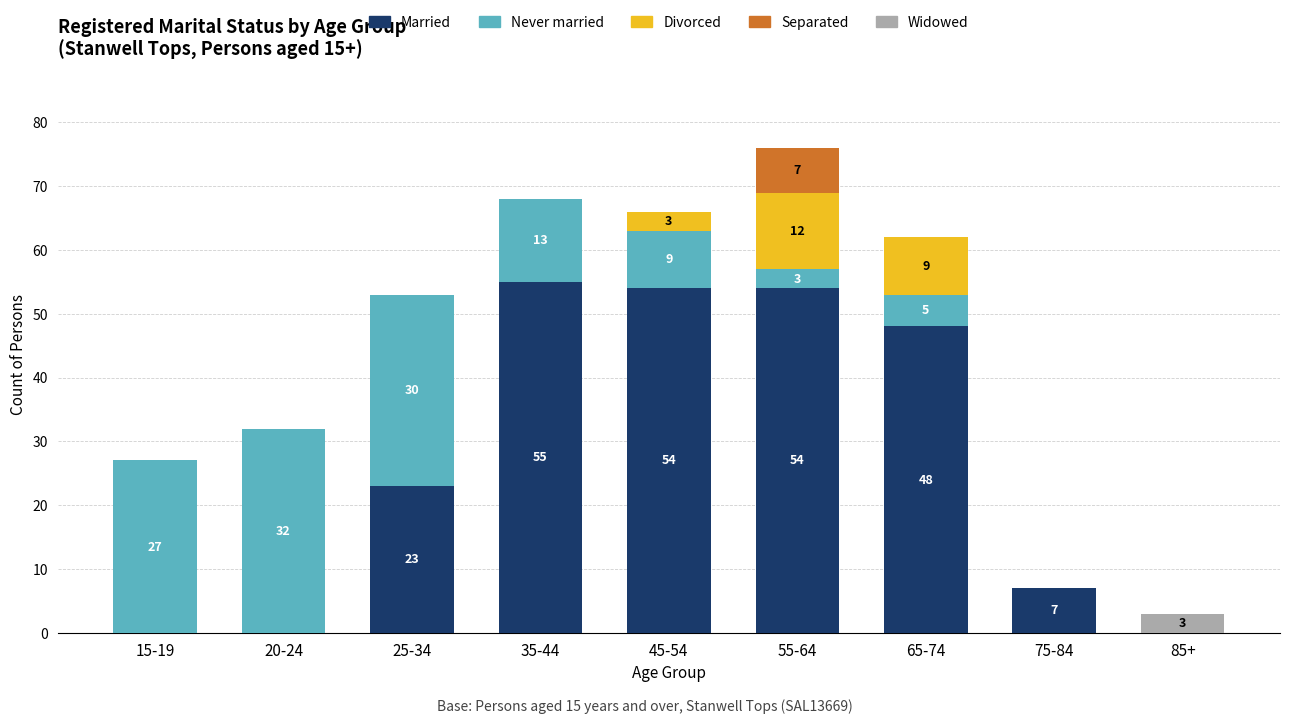

What is the maximum value for Married?

55